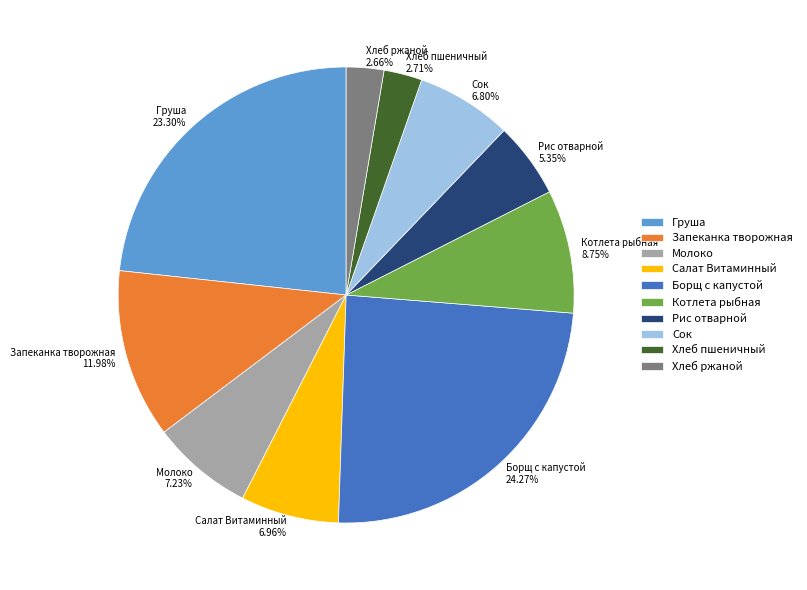

True or false: Сок accounts for 1% of the total.

False